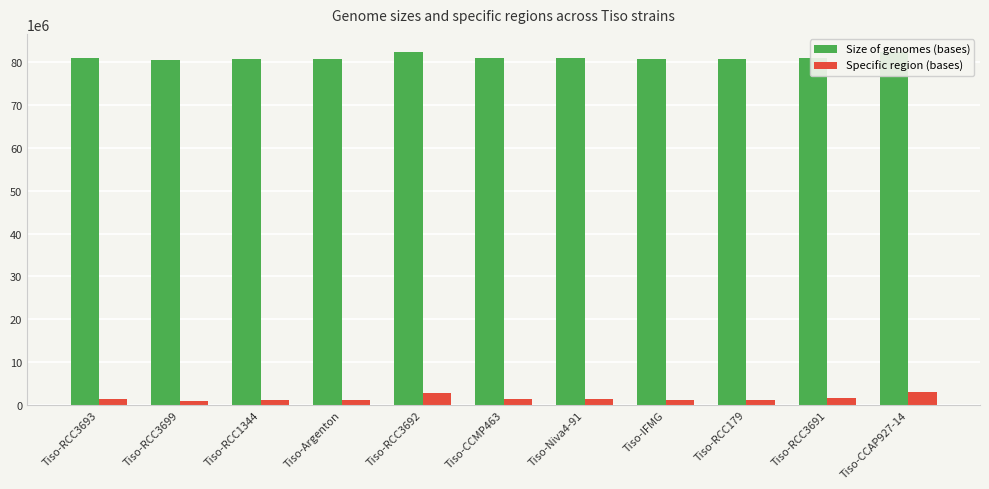

Rank the categories by Specific region (bases) value from highest to lowest.

Tiso-CCAP927-14, Tiso-RCC3692, Tiso-RCC3691, Tiso-RCC3693, Tiso-CCMP463, Tiso-Niva4-91, Tiso-Argenton, Tiso-RCC179, Tiso-IFMG, Tiso-RCC1344, Tiso-RCC3699